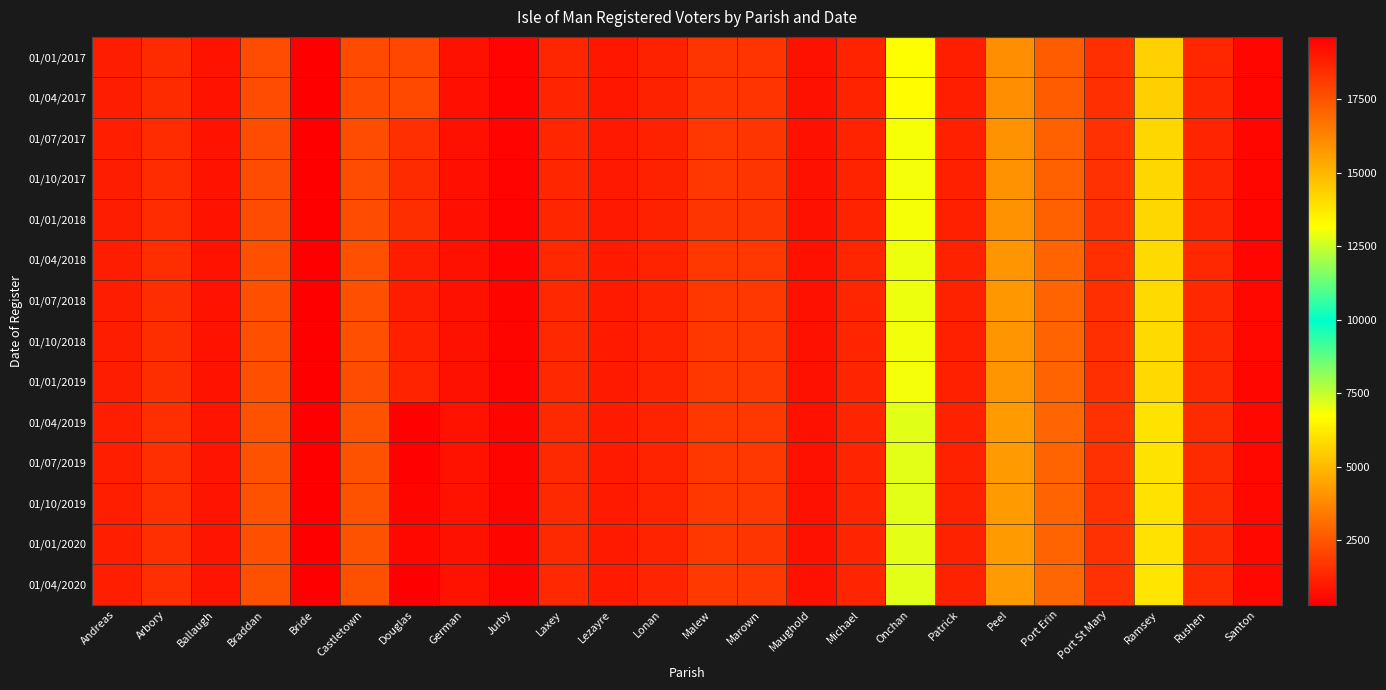

Reading left to right, transcribe all the data shown in this chart.

01/01/2017: Andreas=1085	Arbory=1431	Ballaugh=826	Braddan=2267	Bride=316	Castletown=2228	Douglas=17774	German=766	Jurby=442	Laxey=1275	Lezayre=943	Lonan=1201	Malew=1671	Marown=1665	Maughold=773	Michael=1224	Onchan=6744	Patrick=1135	Peel=3921	Port Erin=2672	Port St Mary=1545	Ramsey=5622	Rushen=1298	Santon=505
01/04/2017: Andreas=1084	Arbory=1429	Ballaugh=824	Braddan=2267	Bride=313	Castletown=2230	Douglas=17747	German=764	Jurby=441	Laxey=1273	Lezayre=942	Lonan=1199	Malew=1669	Marown=1666	Maughold=772	Michael=1221	Onchan=6722	Patrick=1129	Peel=3921	Port Erin=2662	Port St Mary=1543	Ramsey=5587	Rushen=1297	Santon=508
01/07/2017: Andreas=1105	Arbory=1475	Ballaugh=839	Braddan=2286	Bride=318	Castletown=2302	Douglas=18410	German=760	Jurby=456	Laxey=1310	Lezayre=983	Lonan=1218	Malew=1710	Marown=1682	Maughold=790	Michael=1234	Onchan=6873	Patrick=1162	Peel=4009	Port Erin=2787	Port St Mary=1568	Ramsey=5768	Rushen=1279	Santon=525
01/10/2017: Andreas=1101	Arbory=1476	Ballaugh=840	Braddan=2302	Bride=319	Castletown=2308	Douglas=18500	German=763	Jurby=460	Laxey=1317	Lezayre=987	Lonan=1217	Malew=1712	Marown=1702	Maughold=792	Michael=1244	Onchan=6888	Patrick=1169	Peel=4027	Port Erin=2793	Port St Mary=1578	Ramsey=5770	Rushen=1286	Santon=531
01/01/2018: Andreas=1094	Arbory=1480	Ballaugh=837	Braddan=2303	Bride=318	Castletown=2302	Douglas=18423	German=761	Jurby=463	Laxey=1317	Lezayre=989	Lonan=1211	Malew=1704	Marown=1698	Maughold=789	Michael=1244	Onchan=6871	Patrick=1172	Peel=4012	Port Erin=2790	Port St Mary=1561	Ramsey=5754	Rushen=1292	Santon=532
01/04/2018: Andreas=1094	Arbory=1498	Ballaugh=830	Braddan=2359	Bride=318	Castletown=2333	Douglas=18849	German=797	Jurby=459	Laxey=1344	Lezayre=1017	Lonan=1219	Malew=1760	Marown=1725	Maughold=790	Michael=1264	Onchan=6956	Patrick=1181	Peel=4117	Port Erin=2856	Port St Mary=1549	Ramsey=5847	Rushen=1364	Santon=536
01/07/2018: Andreas=1102	Arbory=1502	Ballaugh=832	Braddan=2372	Bride=322	Castletown=2331	Douglas=18857	German=799	Jurby=465	Laxey=1346	Lezayre=1023	Lonan=1227	Malew=1762	Marown=1728	Maughold=788	Michael=1260	Onchan=6956	Patrick=1181	Peel=4127	Port Erin=2852	Port St Mary=1538	Ramsey=5835	Rushen=1367	Santon=541
01/10/2018: Andreas=1100	Arbory=1500	Ballaugh=830	Braddan=2373	Bride=320	Castletown=2319	Douglas=18771	German=799	Jurby=464	Laxey=1343	Lezayre=1024	Lonan=1227	Malew=1754	Marown=1717	Maughold=784	Michael=1258	Onchan=6934	Patrick=1175	Peel=4107	Port Erin=2850	Port St Mary=1525	Ramsey=5844	Rushen=1363	Santon=541
01/01/2019: Andreas=1100	Arbory=1493	Ballaugh=828	Braddan=2358	Bride=316	Castletown=2308	Douglas=18681	German=798	Jurby=463	Laxey=1338	Lezayre=1019	Lonan=1220	Malew=1751	Marown=1709	Maughold=786	Michael=1257	Onchan=6909	Patrick=1175	Peel=4107	Port Erin=2844	Port St Mary=1527	Ramsey=5811	Rushen=1368	Santon=536
01/04/2019: Andreas=1125	Arbory=1543	Ballaugh=853	Braddan=2398	Bride=319	Castletown=2409	Douglas=19528	German=813	Jurby=485	Laxey=1386	Lezayre=1010	Lonan=1250	Malew=1775	Marown=1727	Maughold=787	Michael=1277	Onchan=7131	Patrick=1207	Peel=4234	Port Erin=2884	Port St Mary=1586	Ramsey=6072	Rushen=1417	Santon=563
01/07/2019: Andreas=1124	Arbory=1543	Ballaugh=848	Braddan=2393	Bride=318	Castletown=2409	Douglas=19507	German=807	Jurby=485	Laxey=1378	Lezayre=1015	Lonan=1248	Malew=1762	Marown=1722	Maughold=784	Michael=1271	Onchan=7133	Patrick=1204	Peel=4224	Port Erin=2877	Port St Mary=1583	Ramsey=6058	Rushen=1416	Santon=562
01/10/2019: Andreas=1119	Arbory=1542	Ballaugh=846	Braddan=2391	Bride=317	Castletown=2406	Douglas=19457	German=806	Jurby=484	Laxey=1371	Lezayre=1009	Lonan=1244	Malew=1754	Marown=1714	Maughold=782	Michael=1267	Onchan=7115	Patrick=1205	Peel=4211	Port Erin=2873	Port St Mary=1578	Ramsey=6041	Rushen=1413	Santon=560
01/01/2020: Andreas=1106	Arbory=1541	Ballaugh=842	Braddan=2377	Bride=320	Castletown=2391	Douglas=19379	German=799	Jurby=483	Laxey=1369	Lezayre=1003	Lonan=1242	Malew=1753	Marown=1705	Maughold=776	Michael=1259	Onchan=7084	Patrick=1202	Peel=4201	Port Erin=2864	Port St Mary=1570	Ramsey=6026	Rushen=1393	Santon=559
01/04/2020: Andreas=1125	Arbory=1552	Ballaugh=849	Braddan=2366	Bride=324	Castletown=2383	Douglas=19620	German=815	Jurby=487	Laxey=1339	Lezayre=1006	Lonan=1271	Malew=1812	Marown=1721	Maughold=777	Michael=1261	Onchan=7111	Patrick=1190	Peel=4270	Port Erin=2884	Port St Mary=1563	Ramsey=6115	Rushen=1437	Santon=554